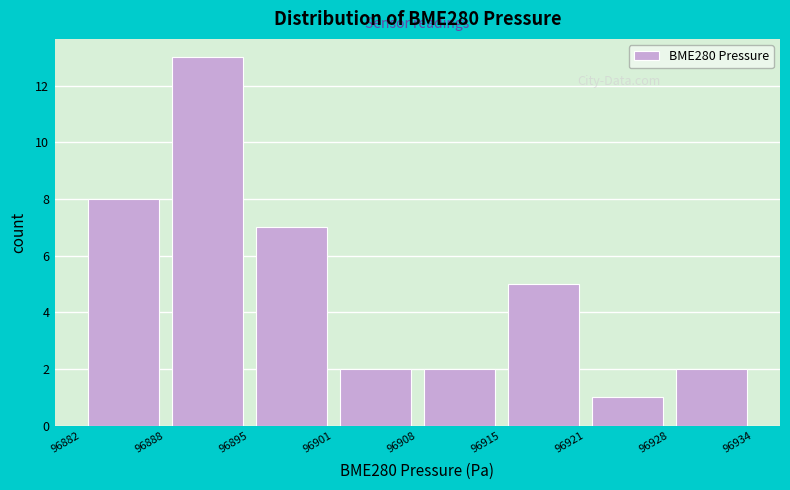

Reading left to right, list every bar in this chart as the range it spans on the x-axis followed by its height. The values are not printed on the chart, so give them approximately, as read against the axis.

96882 to 96888: 8
96888 to 96895: 13
96895 to 96901: 7
96901 to 96908: 2
96908 to 96915: 2
96915 to 96921: 5
96921 to 96928: 1
96928 to 96934: 2